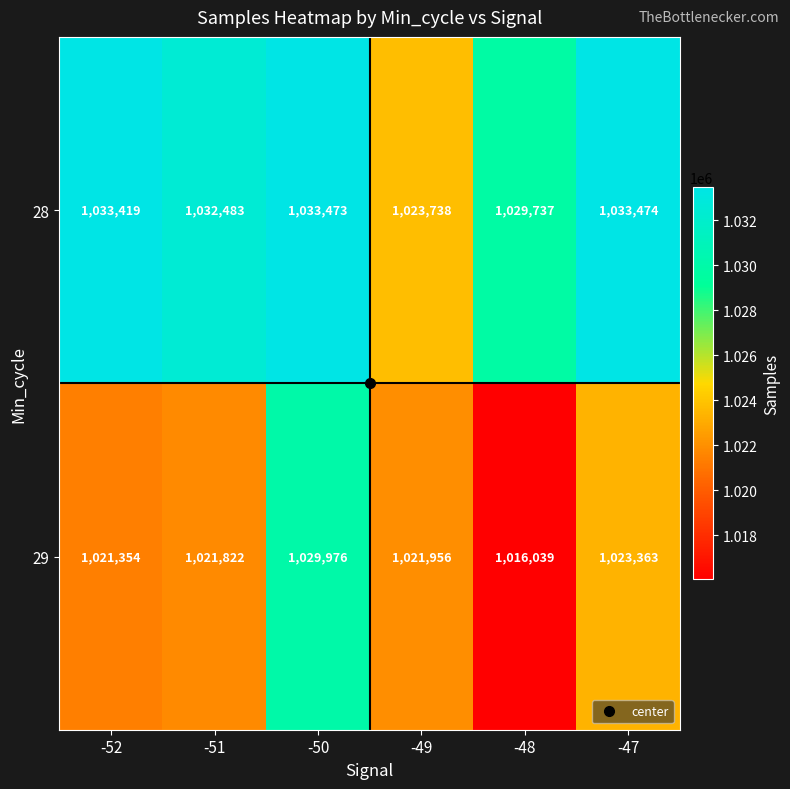

Rank the series at -50 from highest to lowest value.

28, 29